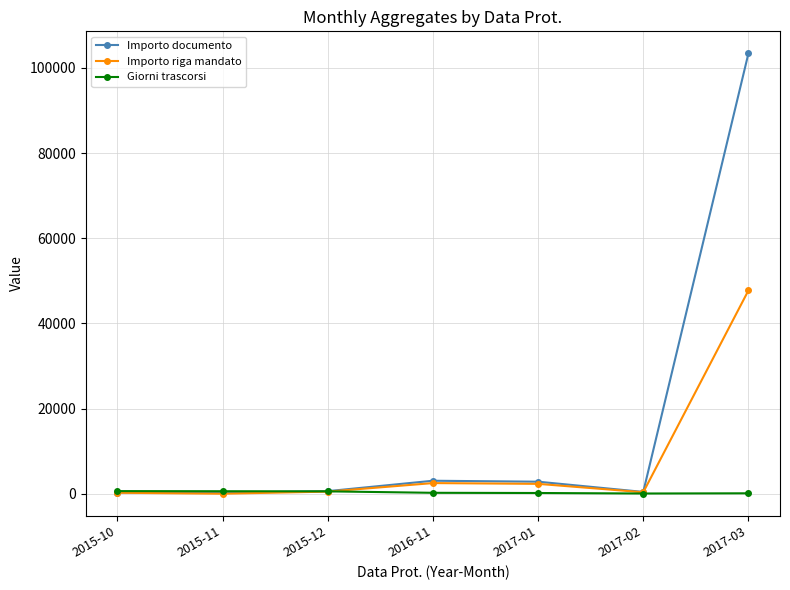

What is the lowest value of the Giorni trascorsi series?

47.0